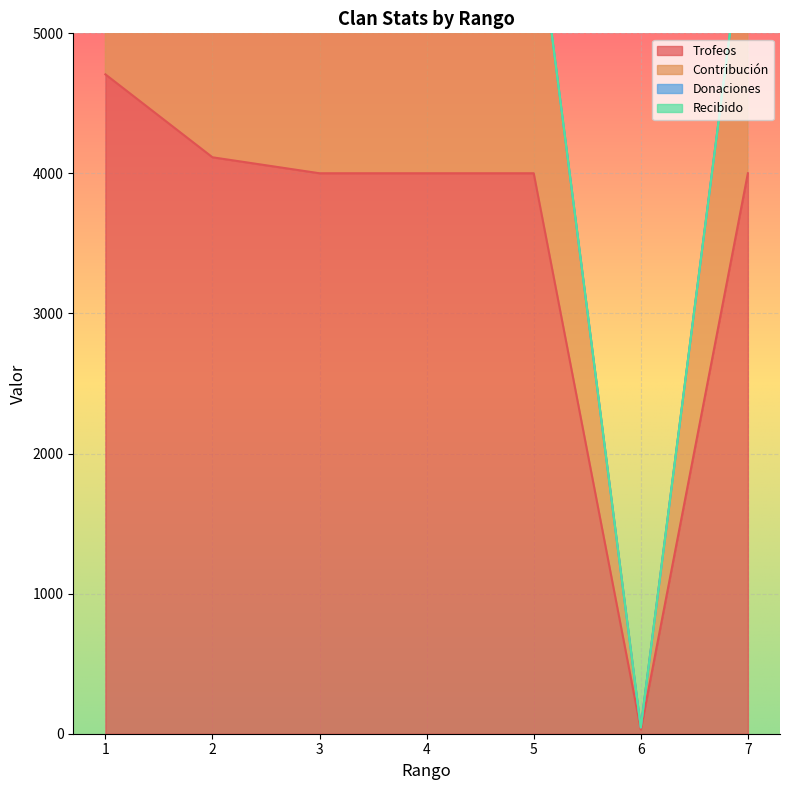

What is the total value across all series at 4?

10002